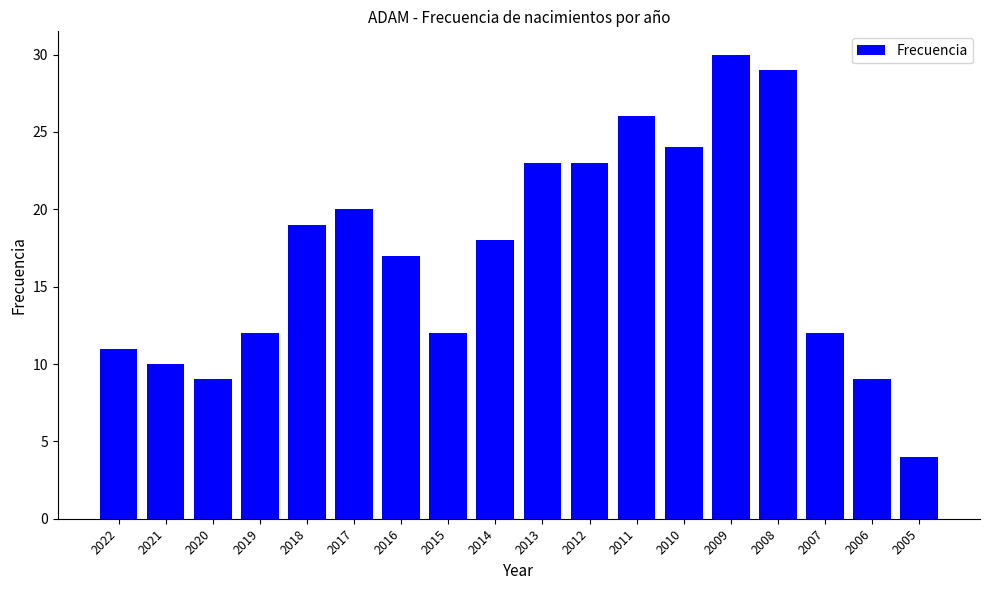

Which has a higher value, 2018 or 2021?

2018